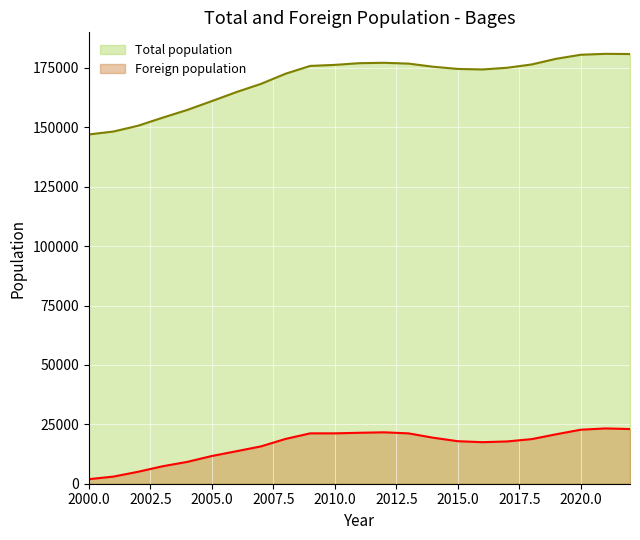

Which category has the lowest value across all series?

2000